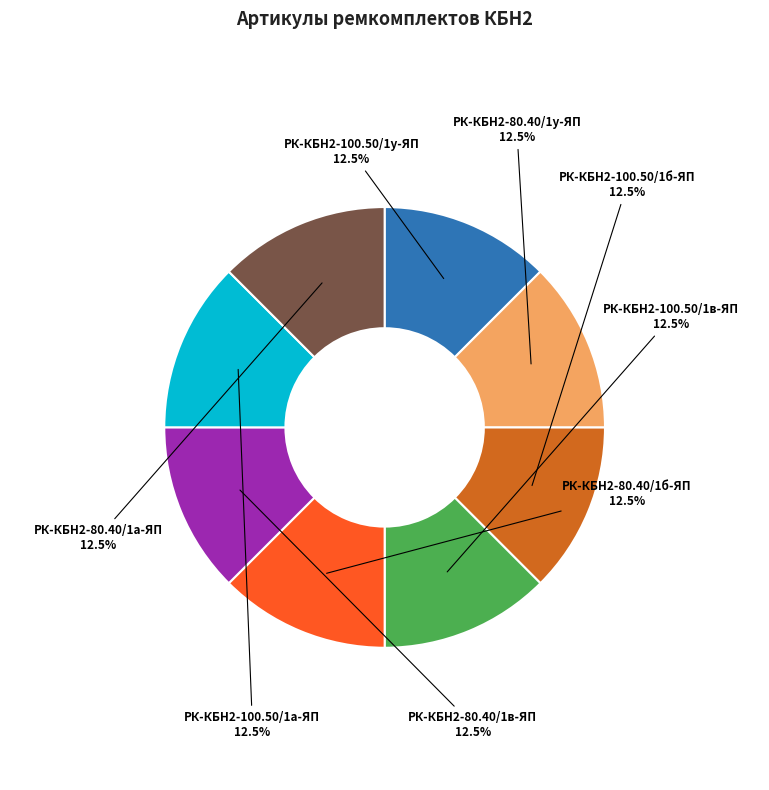

Is there a majority slice in this chart?

No